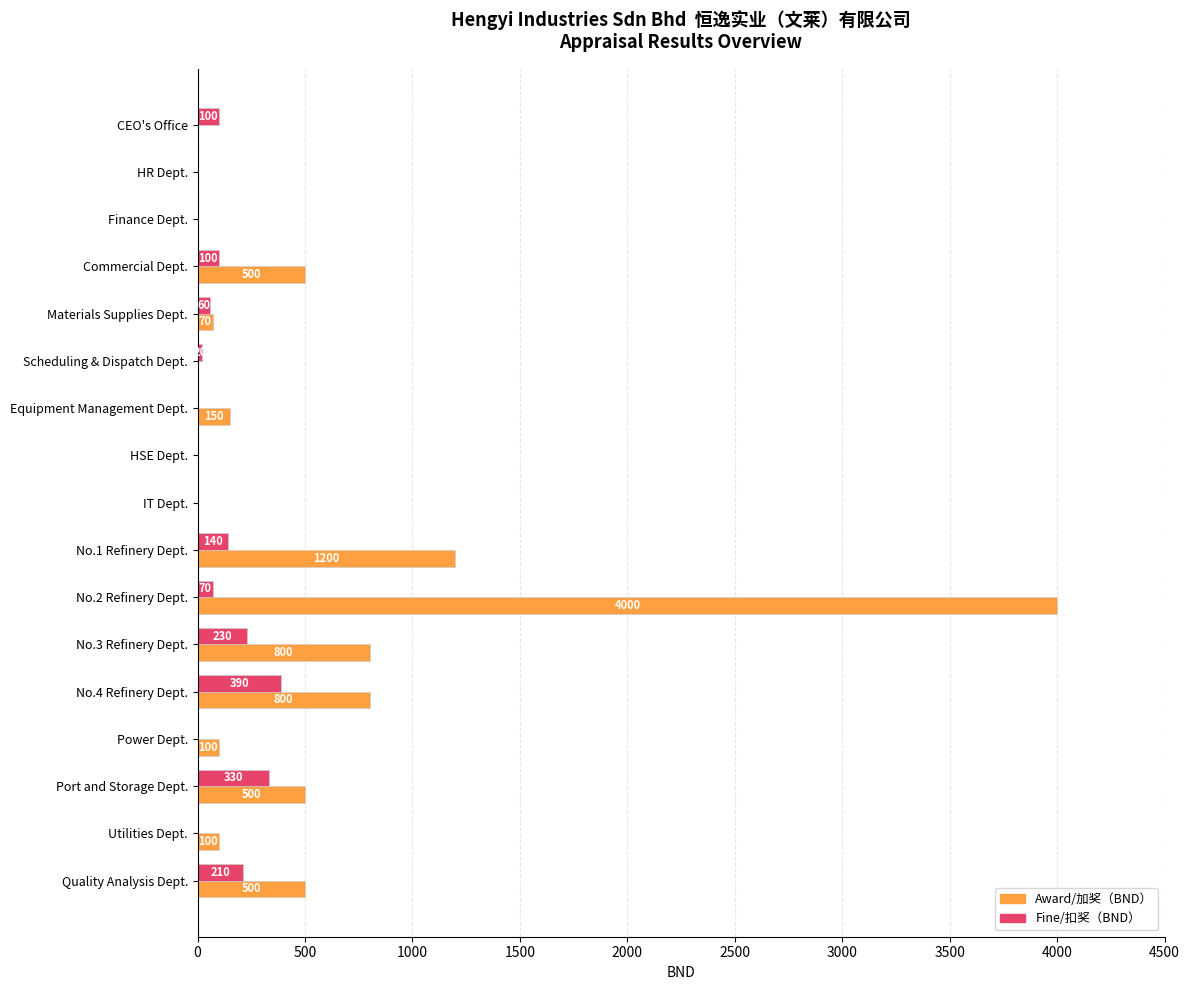

At which label is Award/加奖（BND） closest to 2000?

No.1 Refinery Dept.